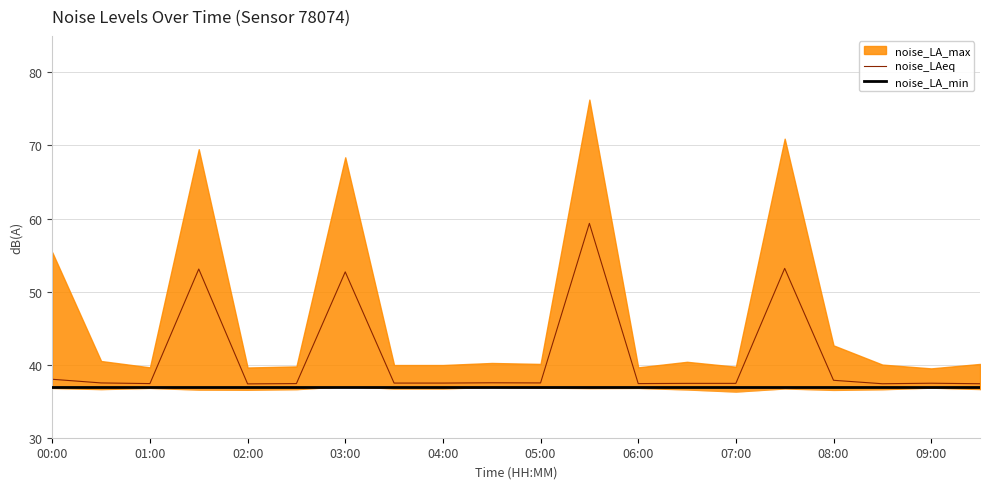

At which label does noise_LAeq reach its peak?

05:30